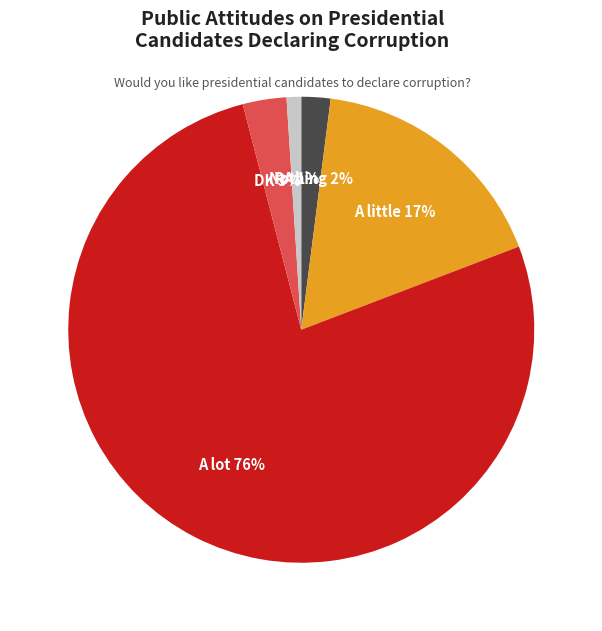

What percentage is NOT represented by A little?

82.8%